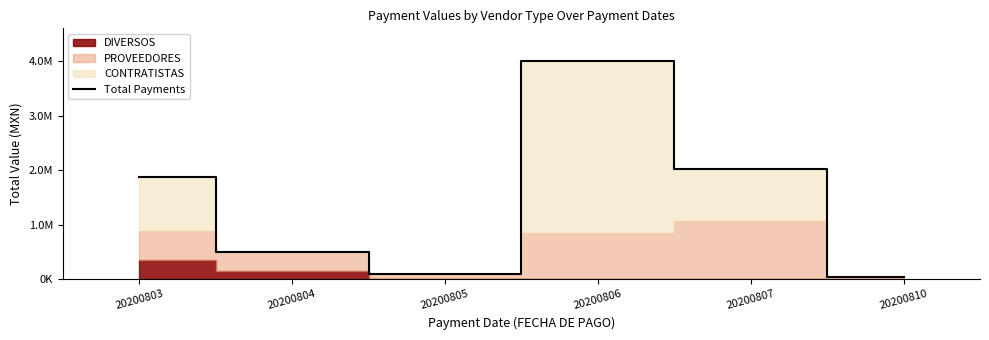

Rank the categories by value from lowest to highest.

20200810, 20200805, 20200804, 20200803, 20200807, 20200806